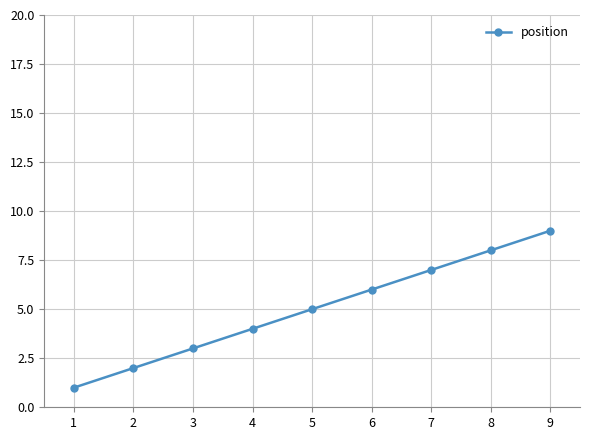

Rank the categories by value from highest to lowest.

9, 8, 7, 6, 5, 4, 3, 2, 1